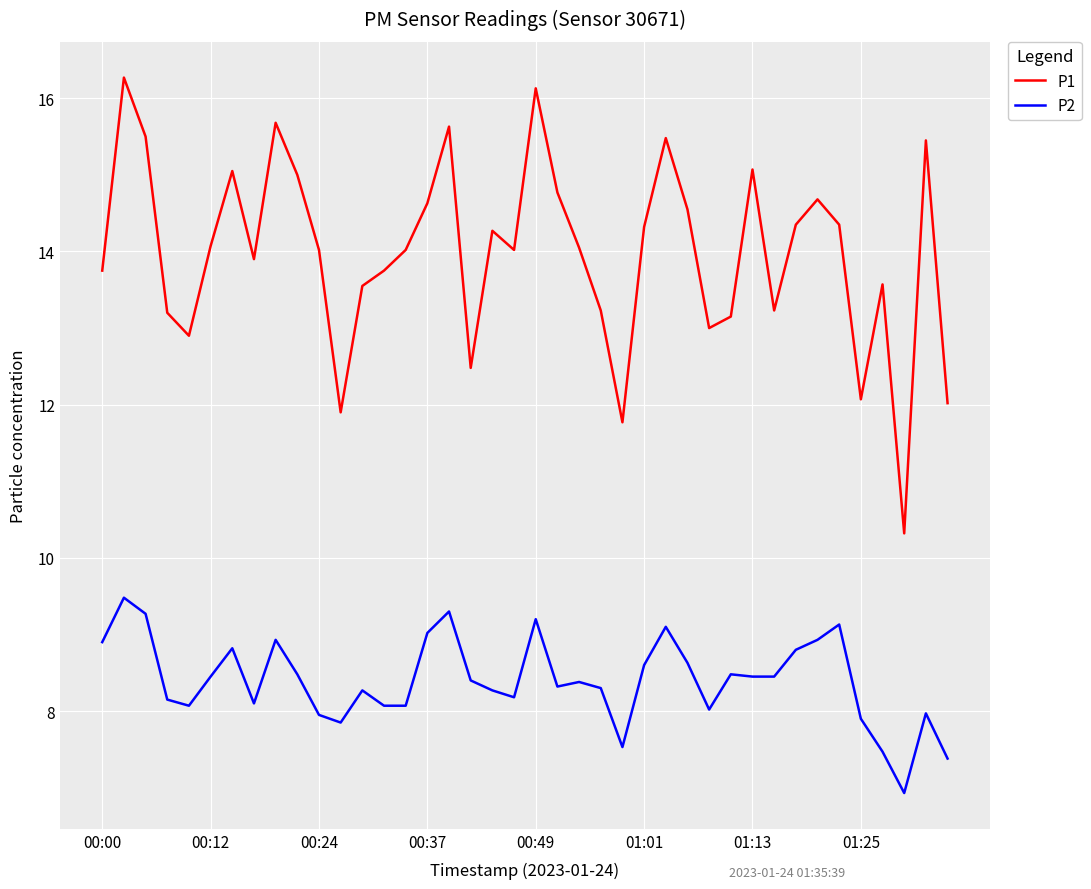

Which series has the largest range (max minus min)?

P1